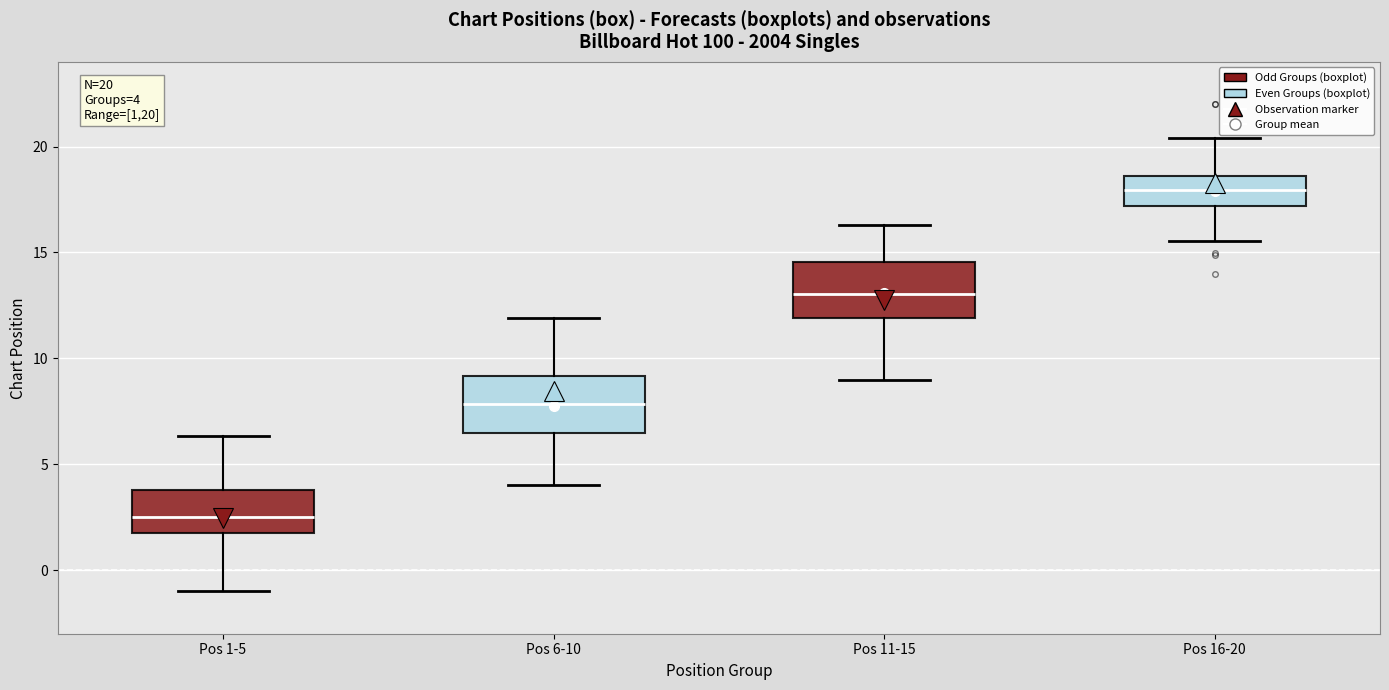

Which box has the highest median line?

Pos 16-20